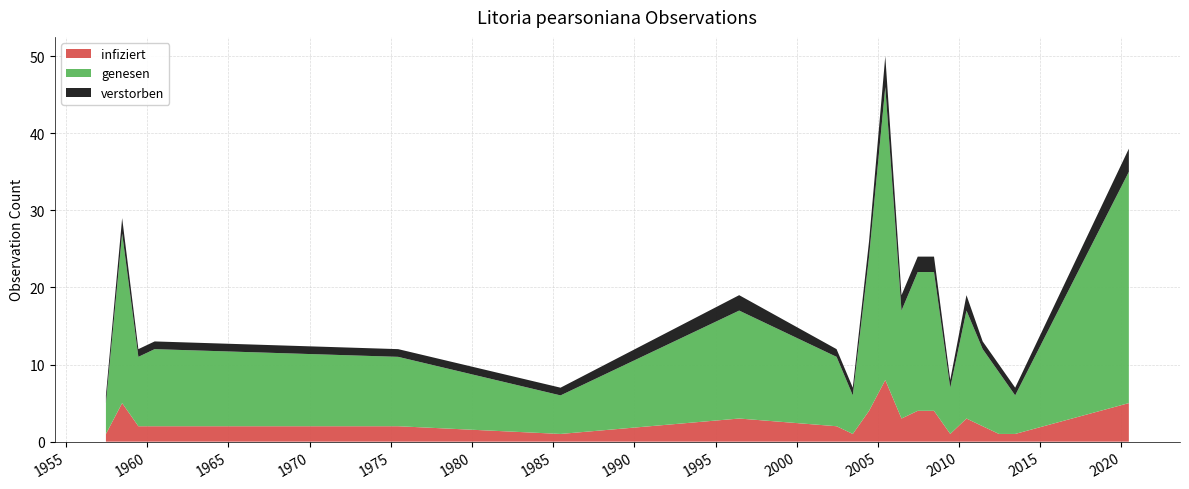

What is the maximum value for infiziert?

8